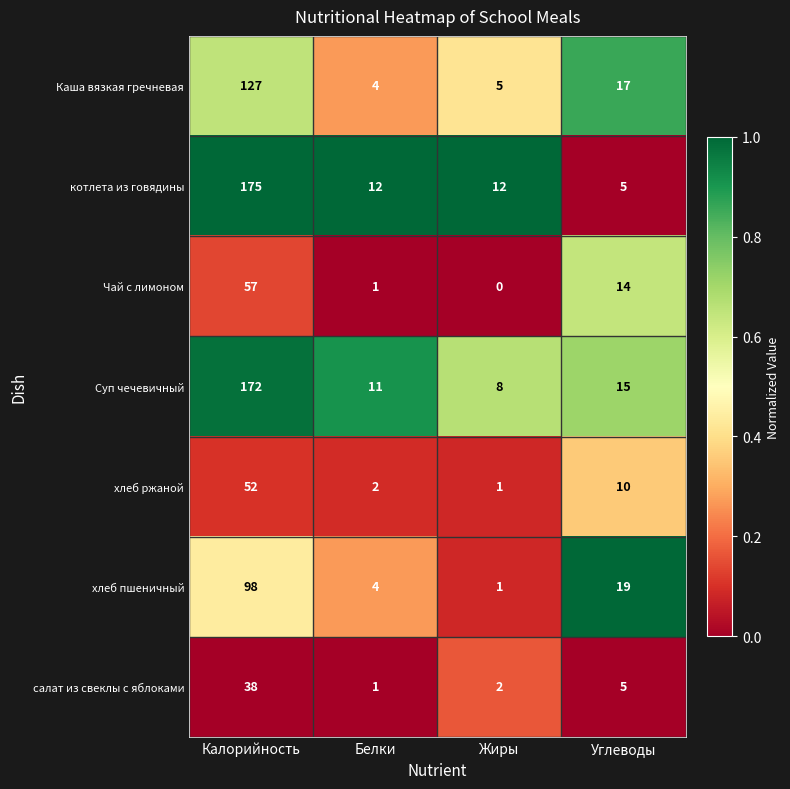

What is the difference between the second highest and second lowest values in the хлеб ржаной series?

8